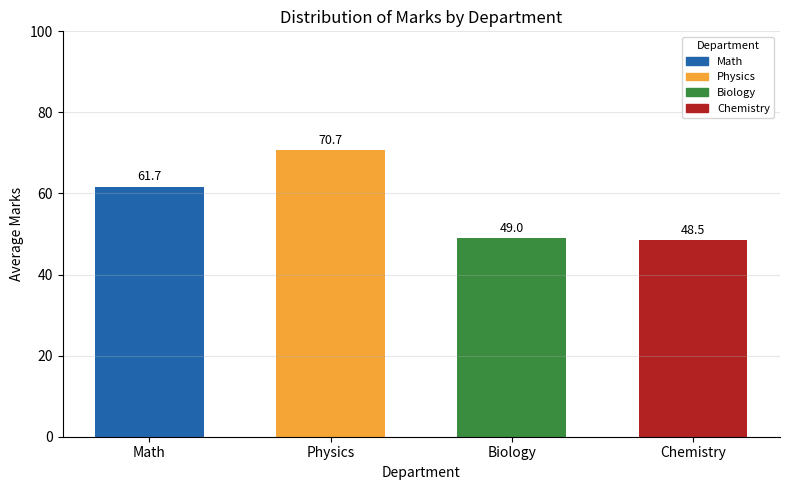

Count the number of values greater than 61.

2